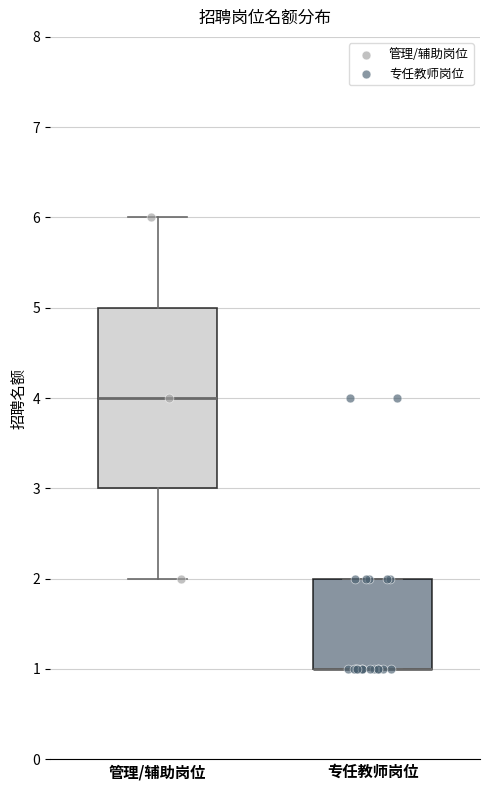

Where does the upper whisker of the box for 管理/辅助岗位 end on the y-axis? The values are not printed on the chart, so give them approximately, as read against the axis.

6